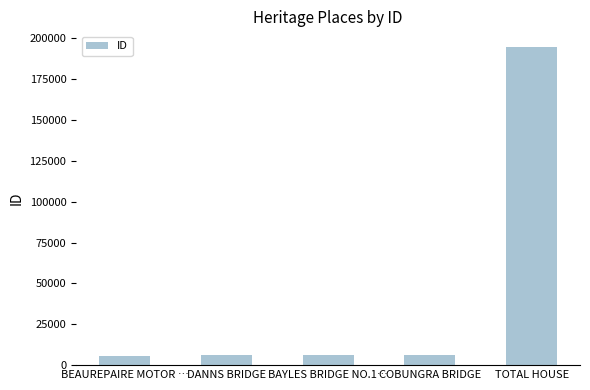

Approximately how many times larger is the value at COBUNGRA BRIDGE compared to BAYLES BRIDGE NO.1…?

1.0